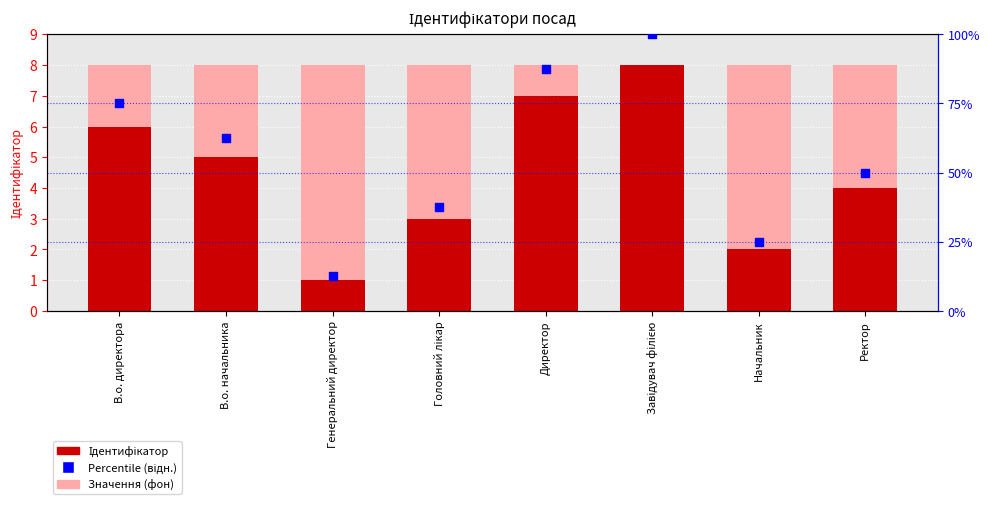

What is the total value across all series at В.о. директора?

81.0